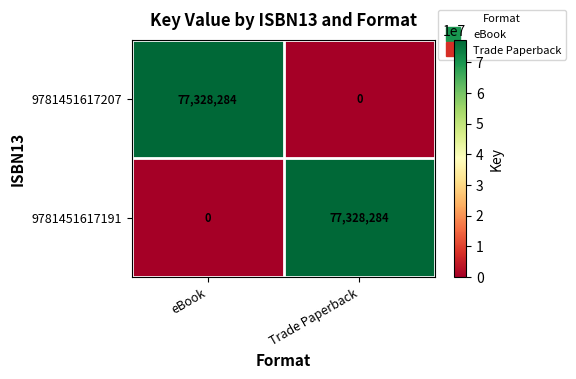

What is the sum of the 9781451617191 values at eBook and Trade Paperback?

77328284